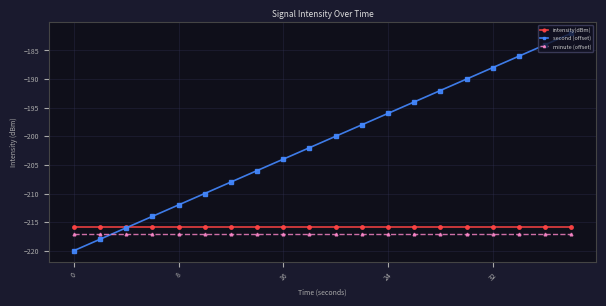

Which series has the largest range (max minus min)?

second (offset)